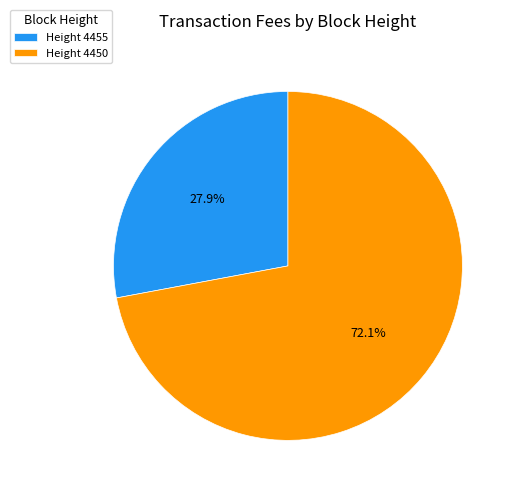

Which category has the smallest portion of the pie?

Height 4455